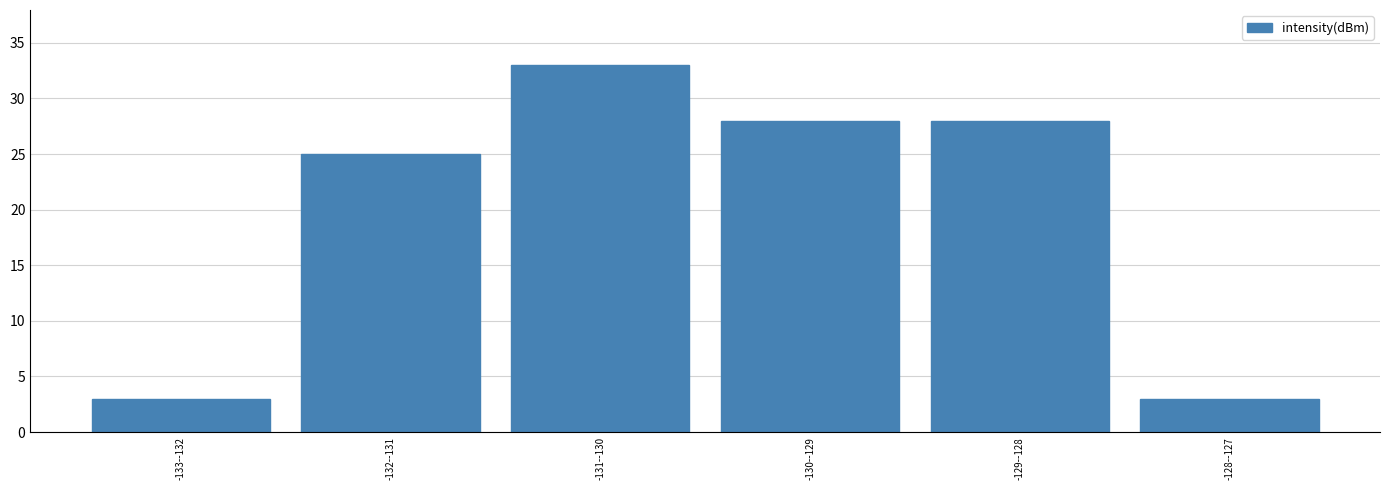

Reading left to right, what are all the values shown in this chart?

3	25	33	28	28	3